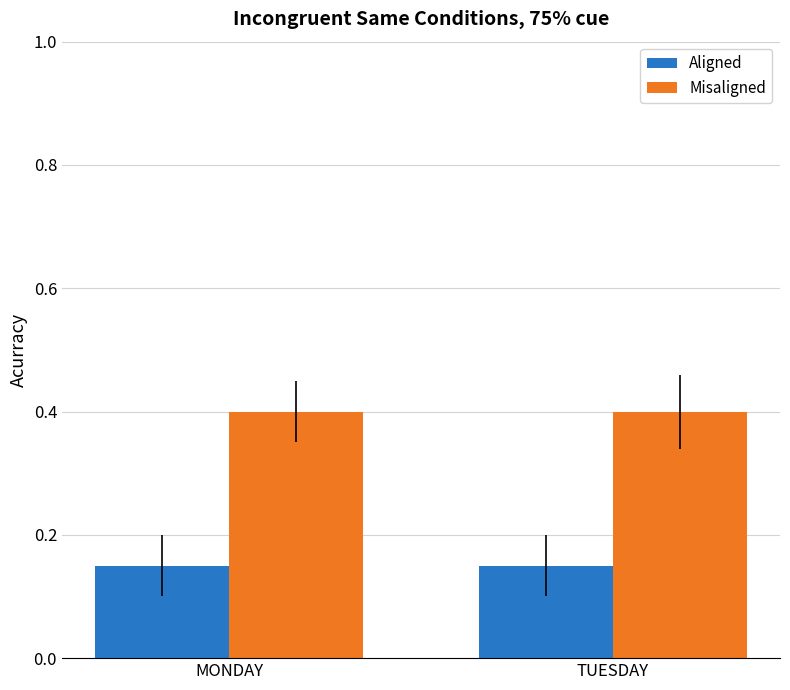

The Misaligned series shows 0.4 at TUESDAY. True or false?

True